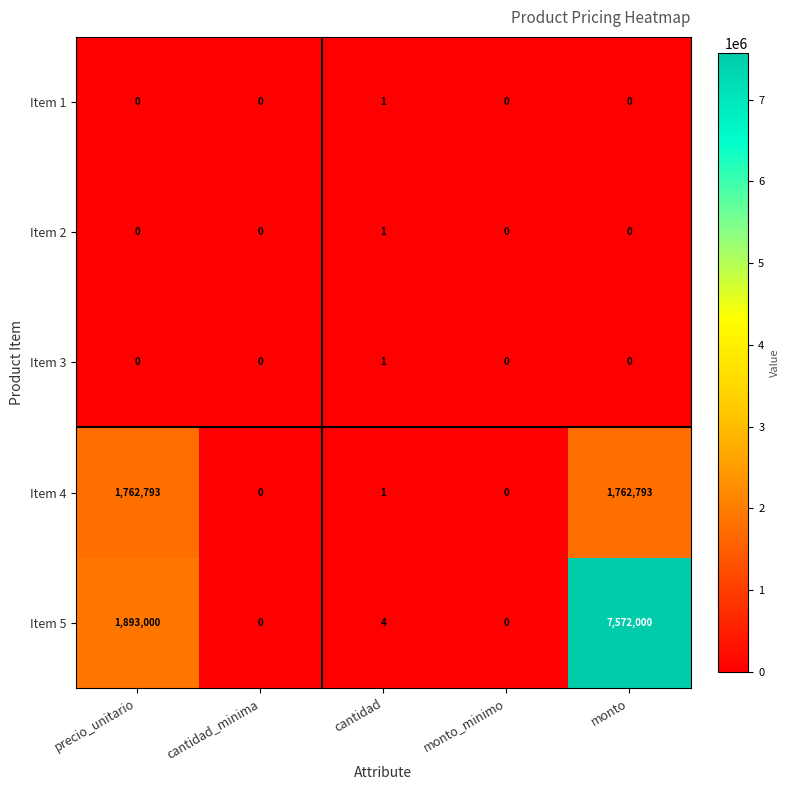

At which label does Item 2 reach its peak?

cantidad